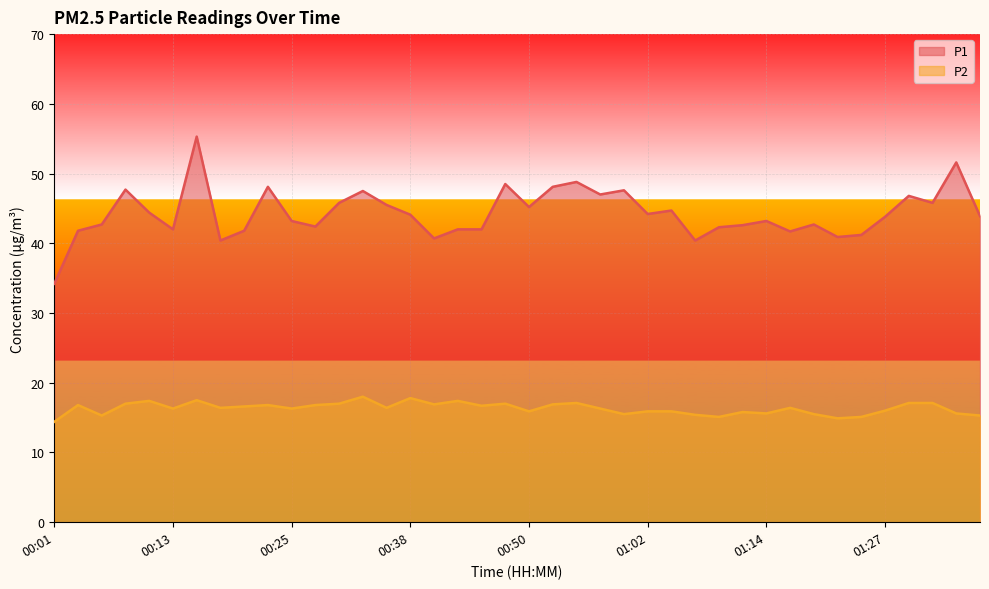

What is the difference between the maximum and second lowest values in the P1_line series?

14.9